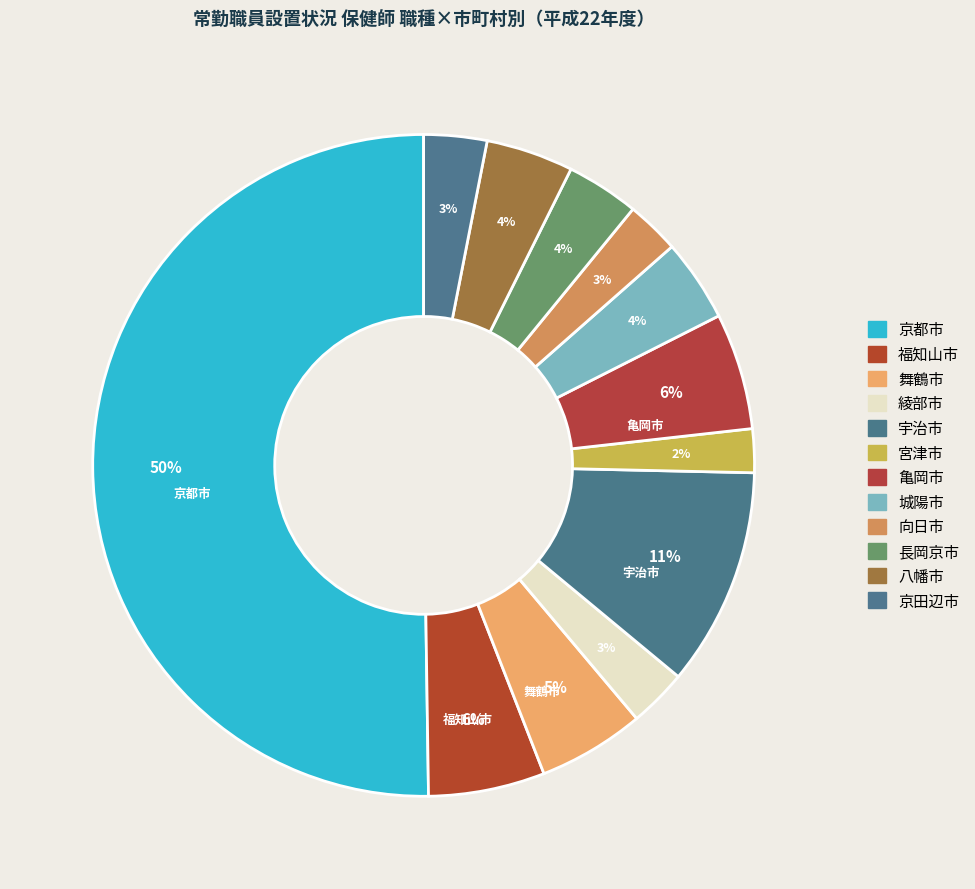

Is 綾部市 the majority of the pie?

No